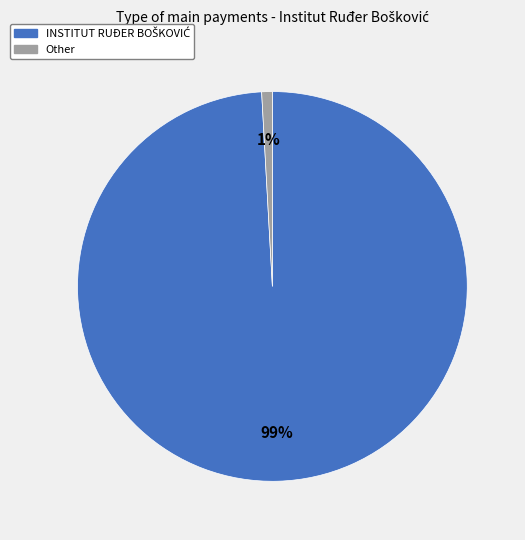

Which category has the smallest portion of the pie?

Other